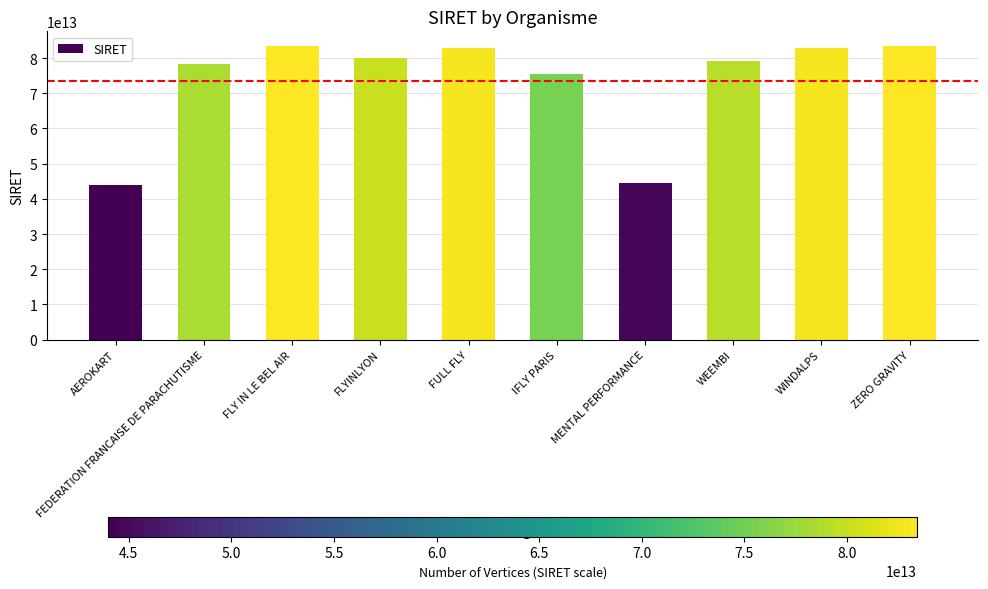

Where is the data nearest to the value 63716407450027?

IFLY PARIS